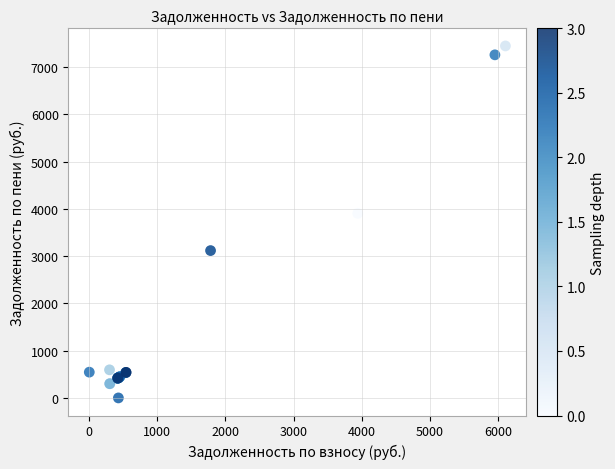

What Y value in the scatter plot is closest to 3722?

3904.2